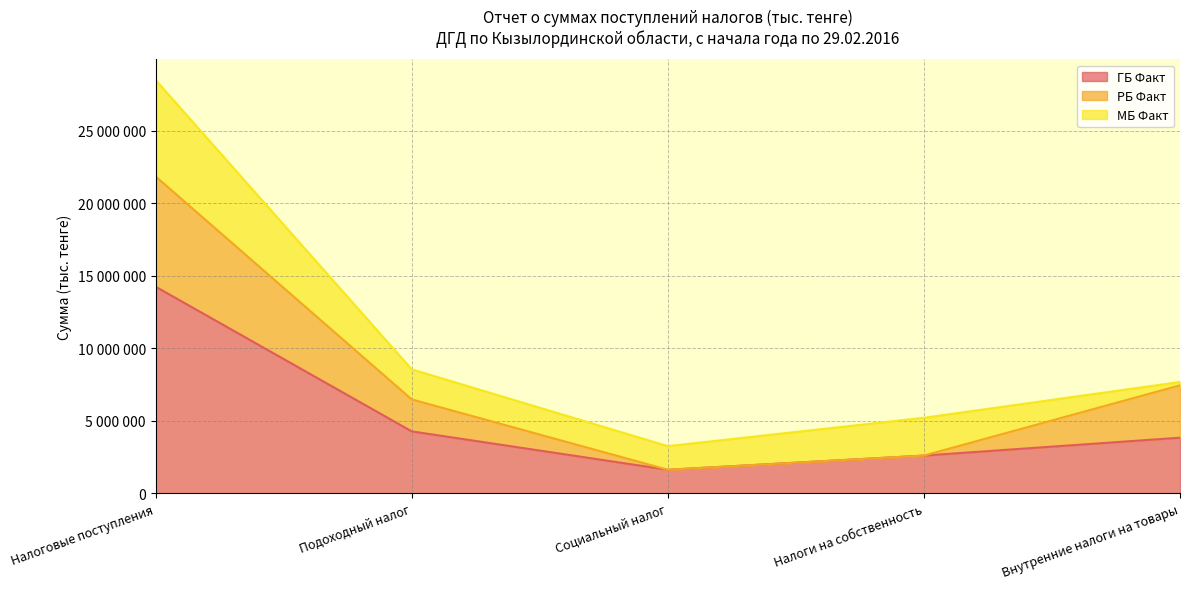

Does the chart have visible grid lines?

Yes